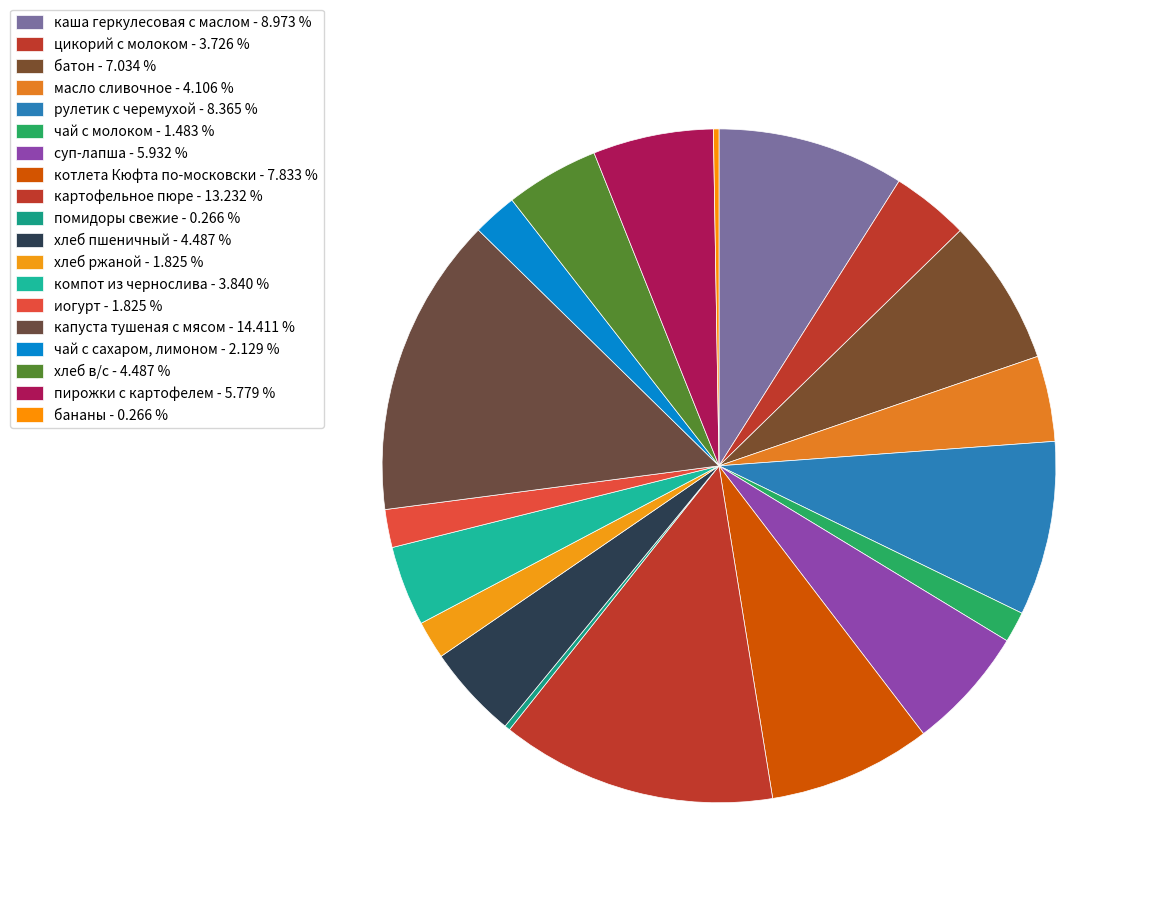

Which slice is the largest?

капуста тушеная с мясом